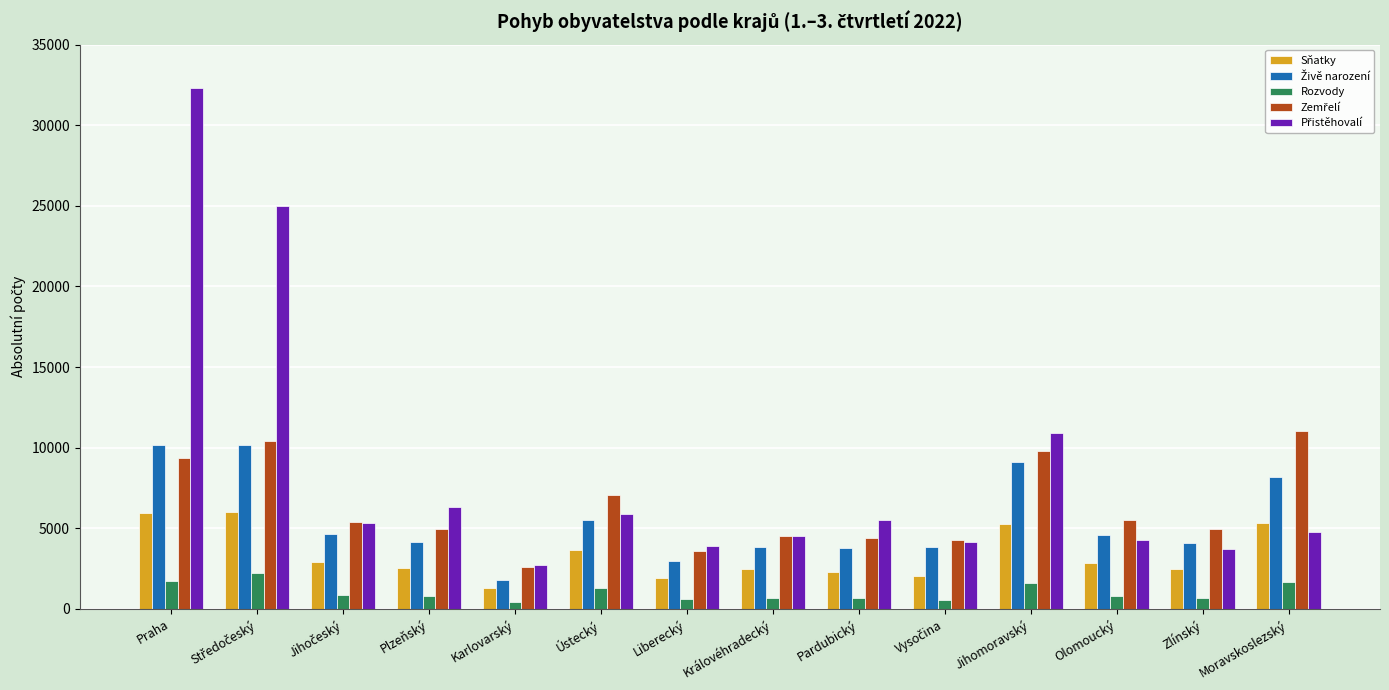

At which category is the sum across all series the highest?

Praha